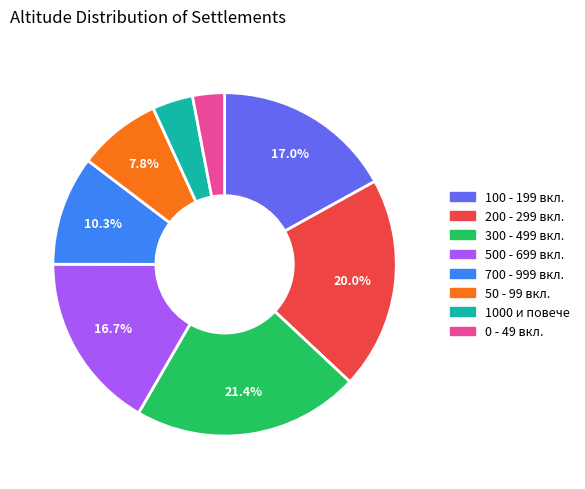

Which category has the smallest portion of the pie?

0 - 49 вкл.